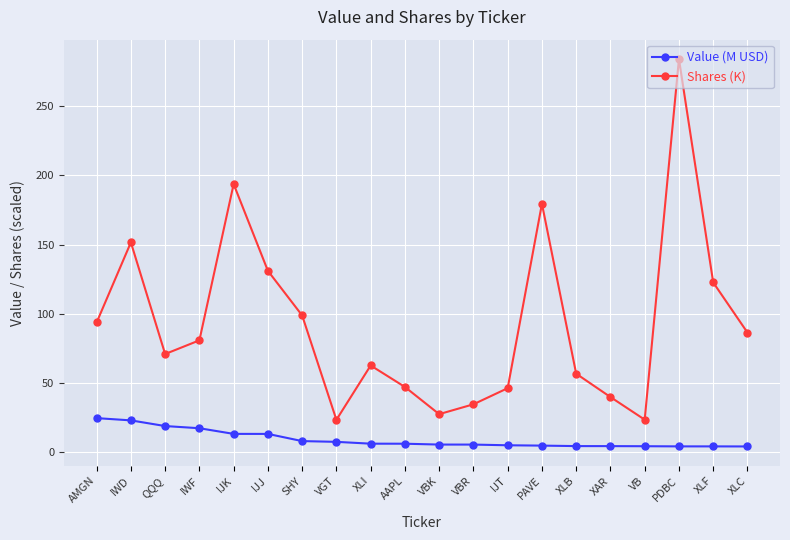

At which label does Value (M USD) first exceed 6?

AMGN